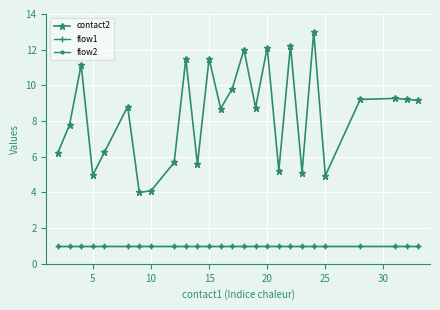

How many lines are shown in the chart?

3